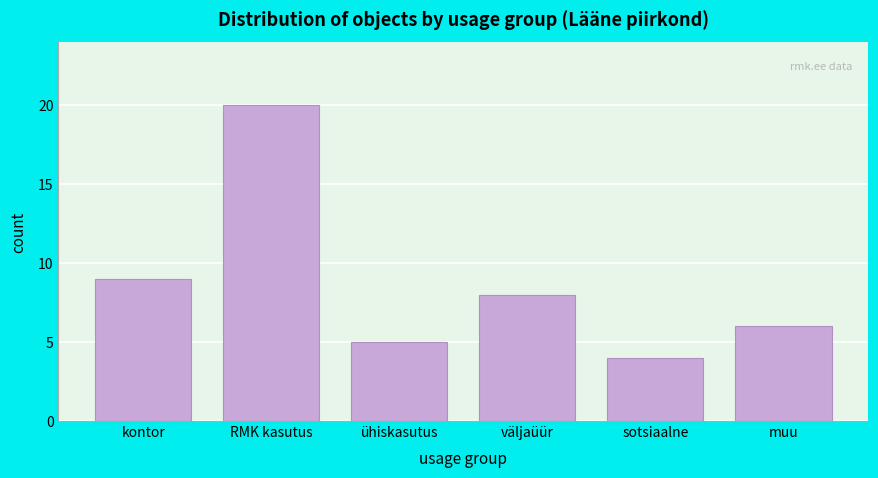

Reading right to left, extract all data points from this chart.

6	4	8	5	20	9